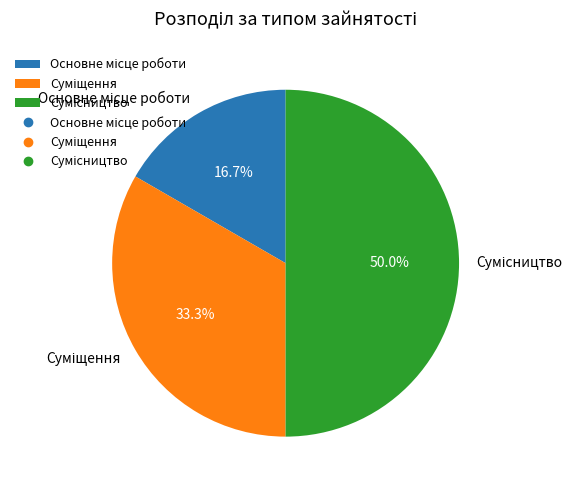

How much of the chart is everything except Суміщення?

66.7%